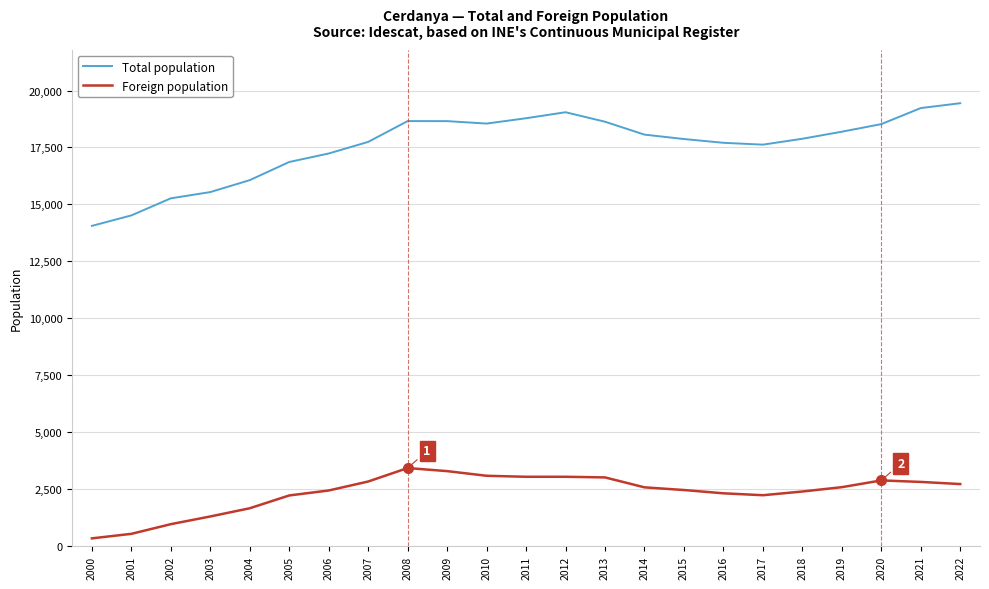

Is it true that Total population equals 14055 at 2000?

True